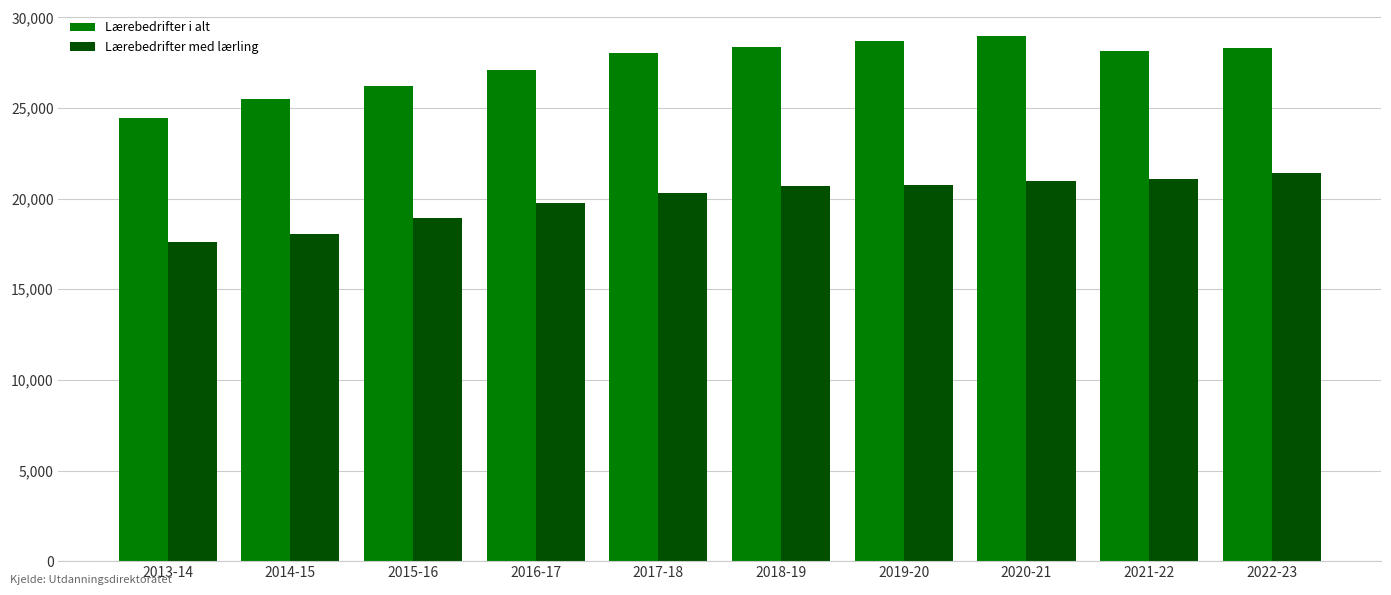

Is the value of Lærebedrifter i alt at 2016-17 greater than the value of Lærebedrifter med lærling at 2016-17?

Yes